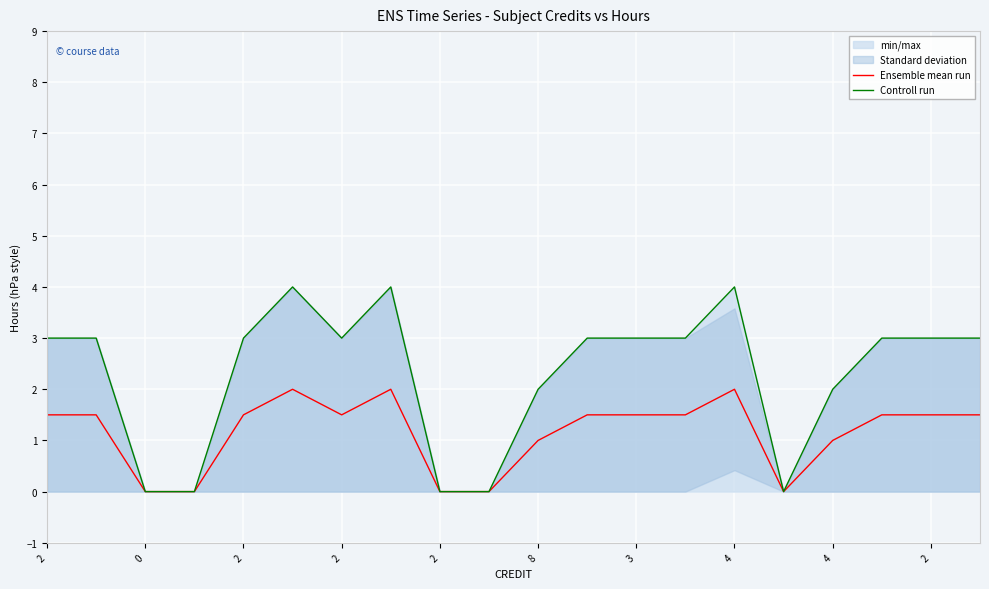

How many values in the Controll run series are below 3?

7